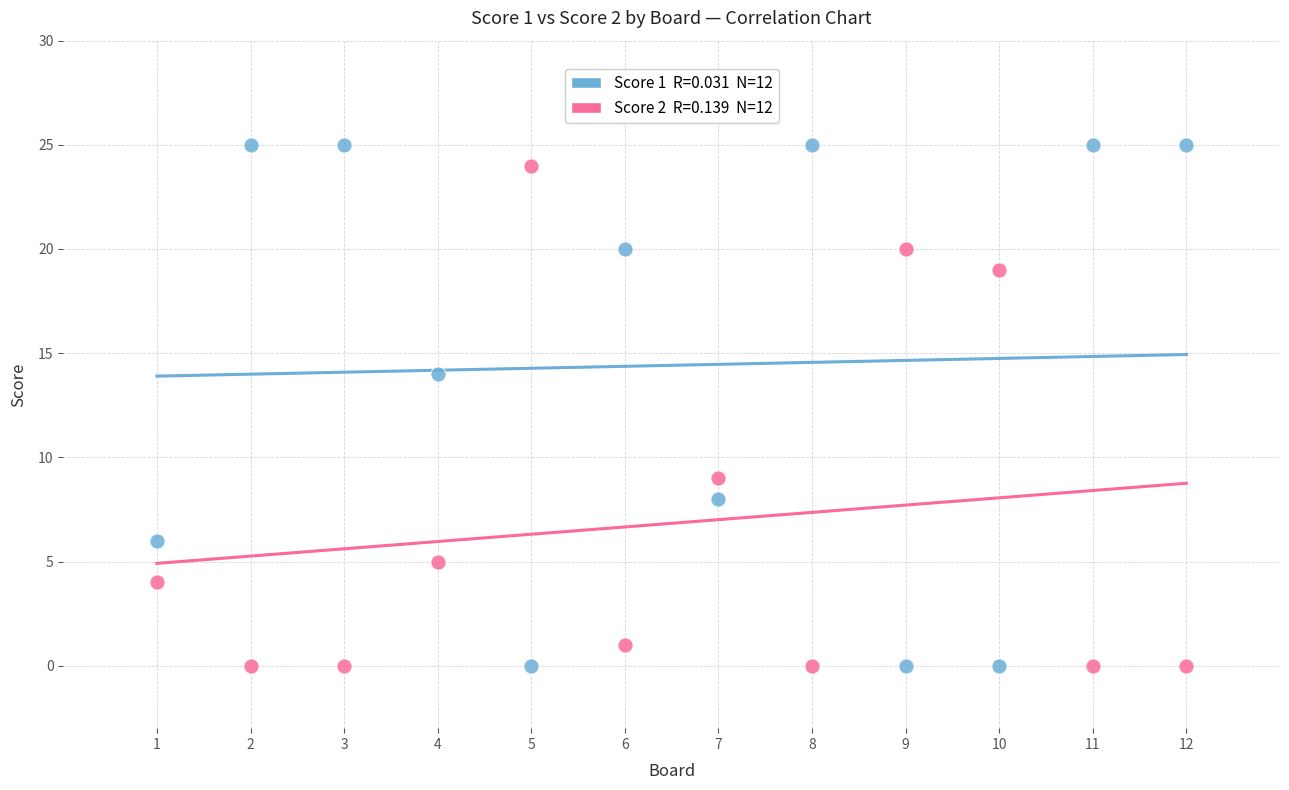

Across all data points, what is the range of Y values (max minus min)?

25